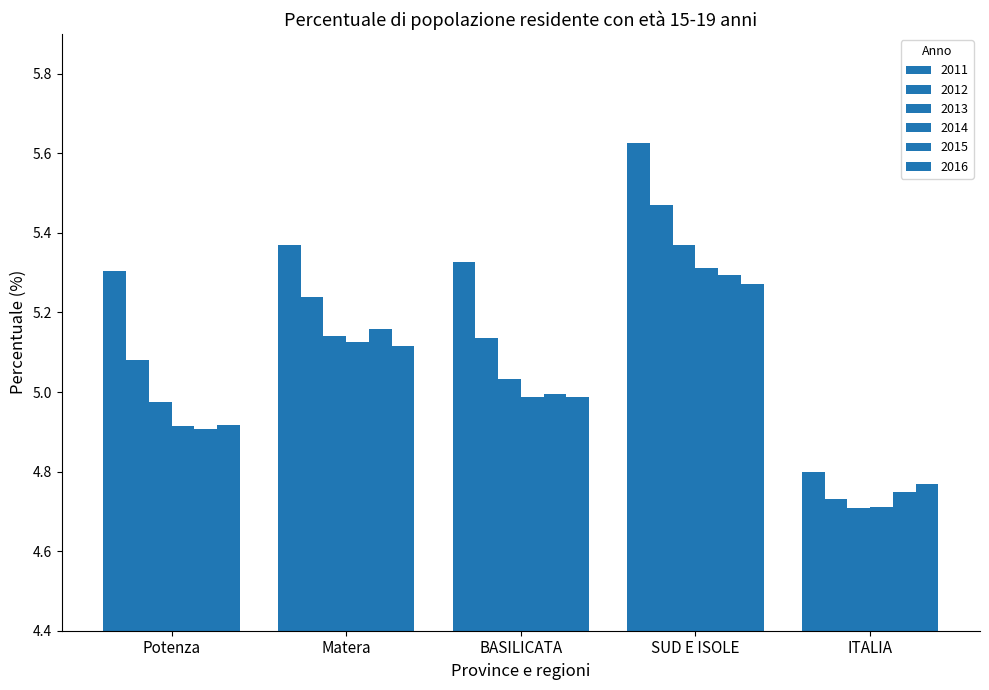

Between Potenza and BASILICATA, which series saw the biggest shift?

2015